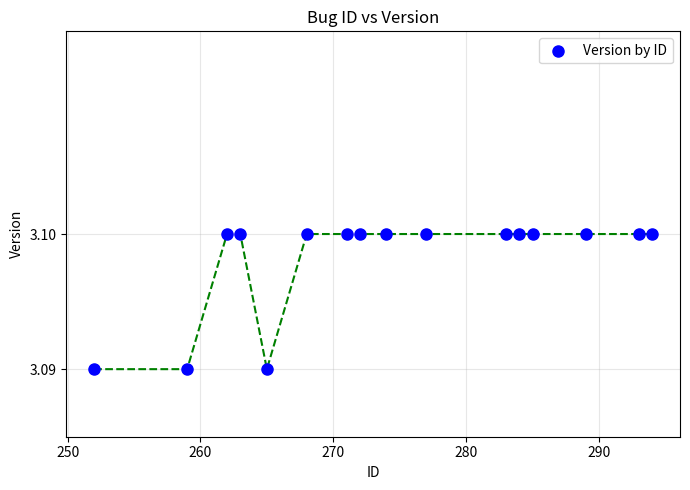

Count the number of points in this scatter plot.

16